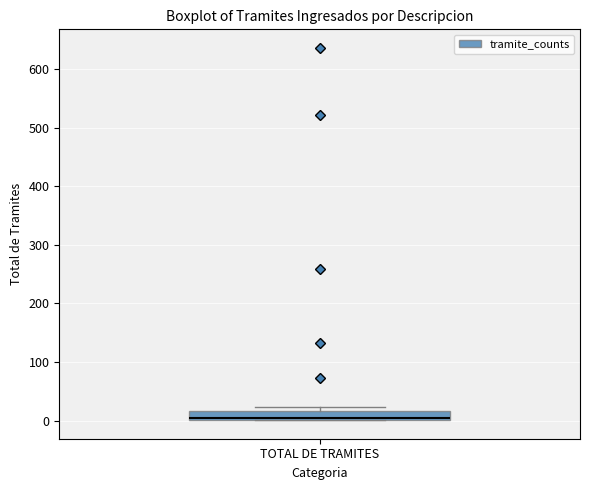

Where is the lower edge of the box for TOTAL DE TRAMITES on the y-axis? The values are not printed on the chart, so give them approximately, as read against the axis.

0